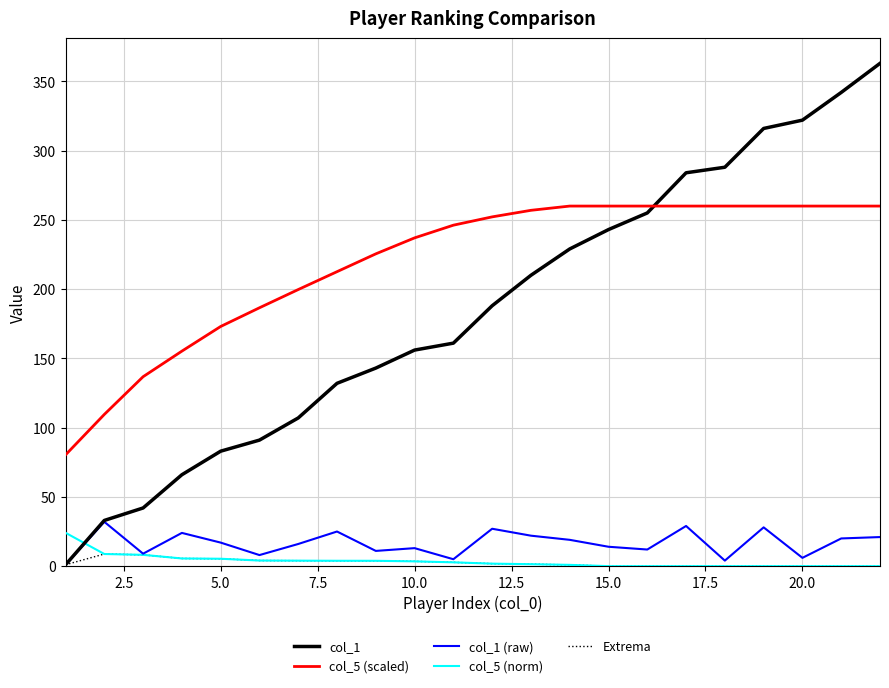

What is the average value of the col_5 (scaled) series?

218.7